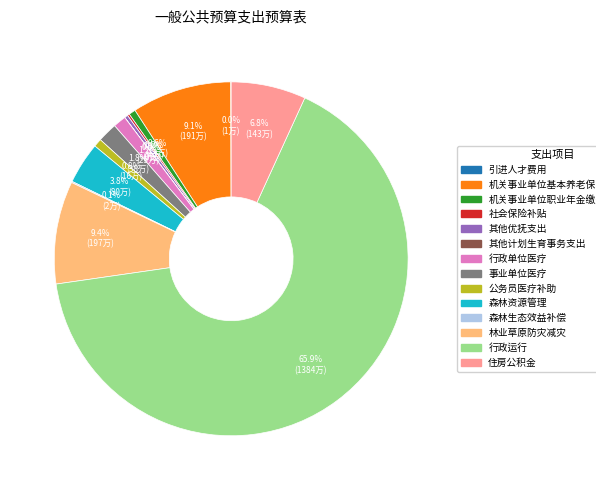

How much of the chart is everything except 行政运行?

34.1%